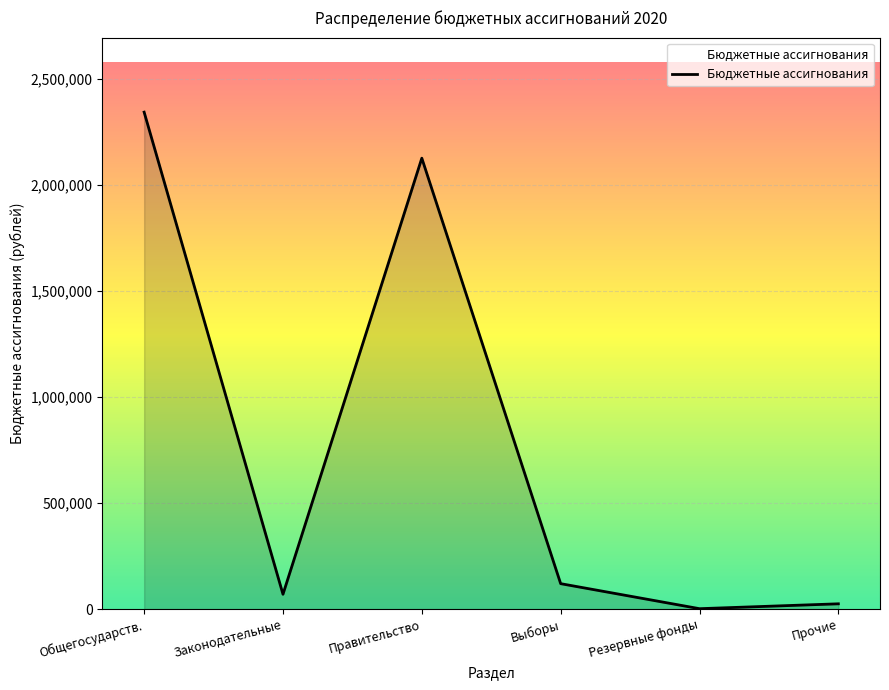

Reading left to right, list all the values displayed in this chart.

Общегосударств.=2343000	Законодательные=70000	Правительство=2126000	Выборы=120000	Резервные фонды=2000	Прочие=25000